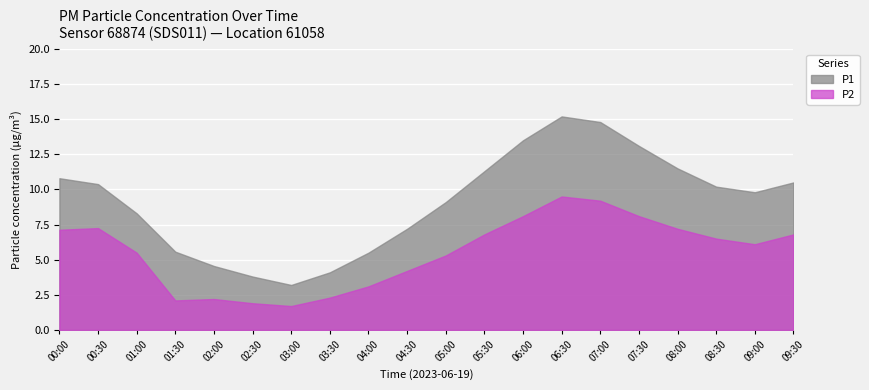

At which category does P1 reach its first local peak?

06:30